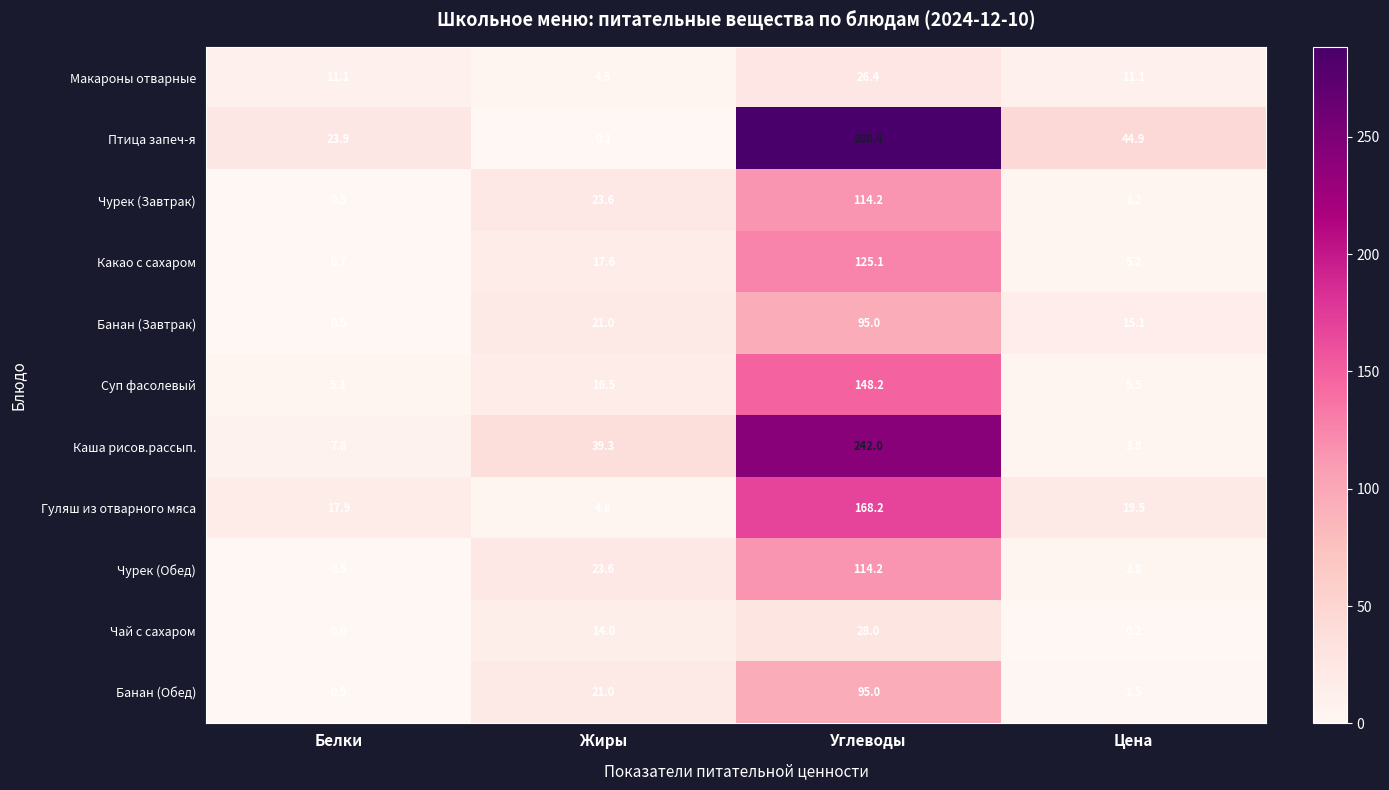

The value of Какао с сахаром at Цена is 8.6. True or false?

False